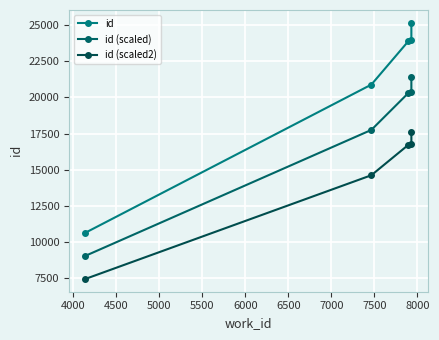

Which series has the largest total across all categories?

id